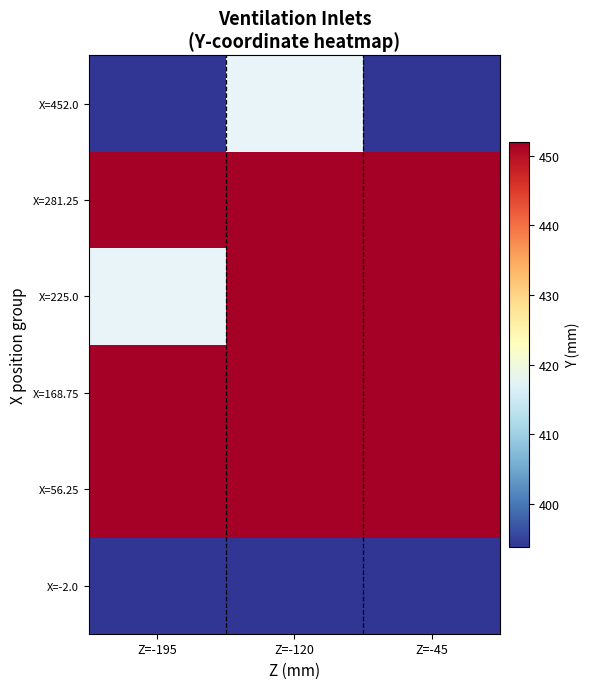

List the series in order of their peak value, lowest first.

X=-2.0, X=452.0, X=56.25, X=168.75, X=225.0, X=281.25